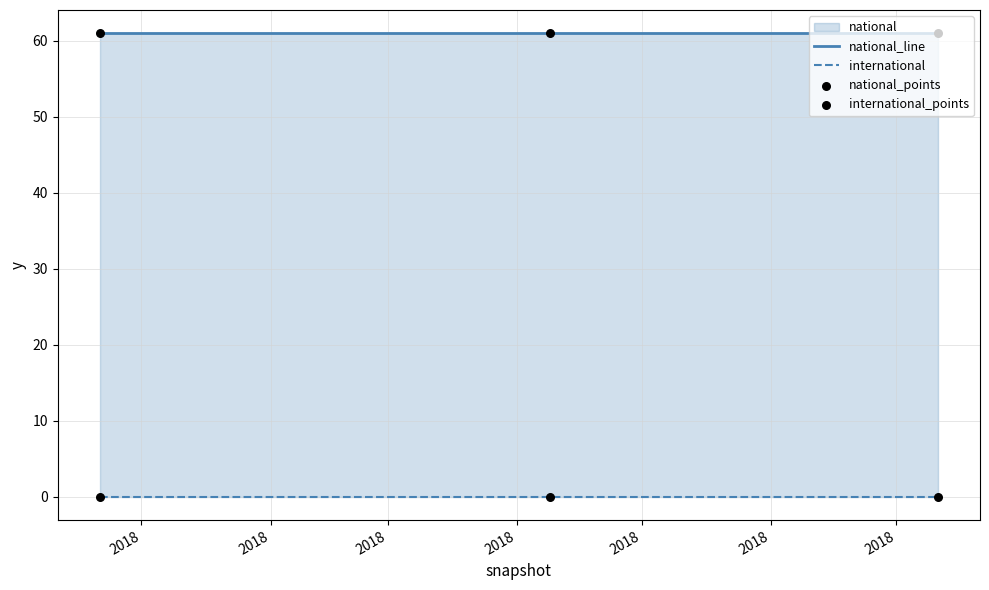

Which series reaches the maximum Y coordinate?

national_line